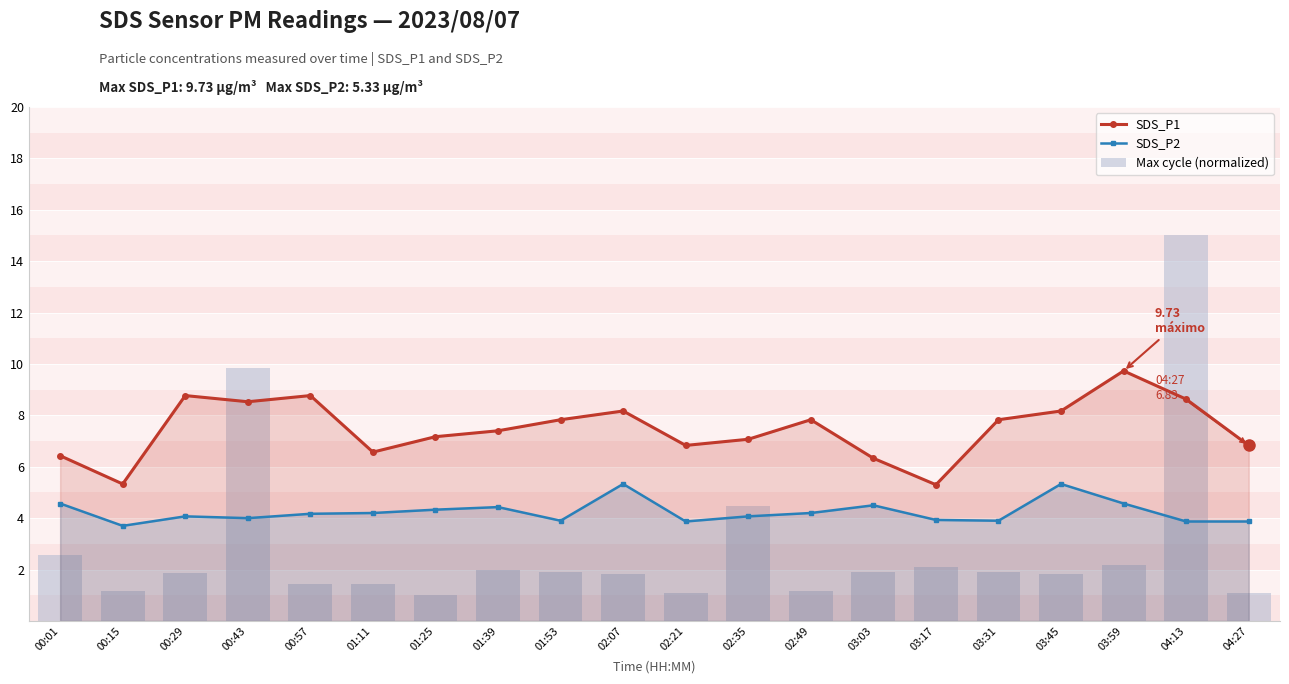

Between 01:25 and 04:13, which series saw the biggest shift?

Max cycle (normalized)